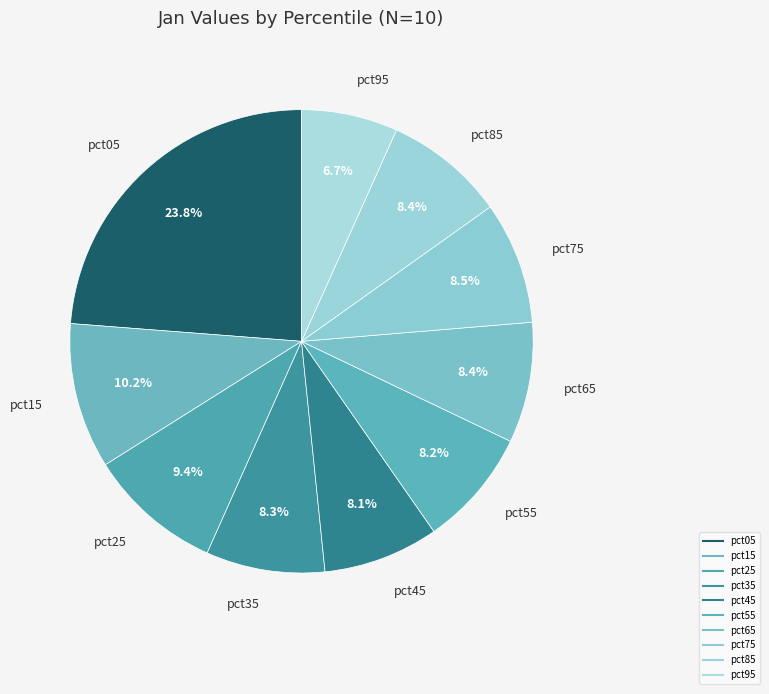

To the nearest percent, what is the difference between the largest and smallest slice percentages?

17%